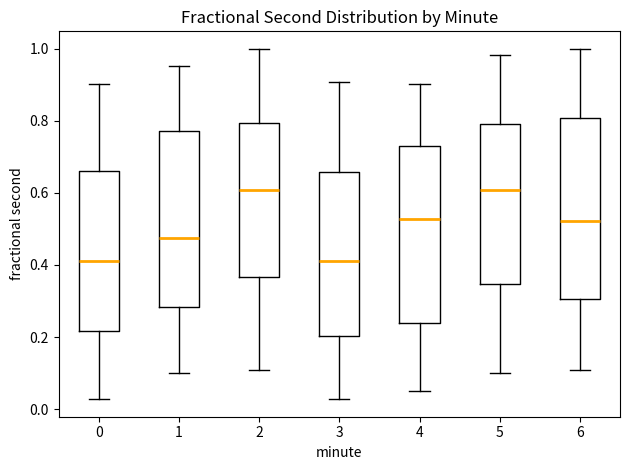

Where is the lower edge of the box at x = 5 on the y-axis? The values are not printed on the chart, so give them approximately, as read against the axis.

0.34